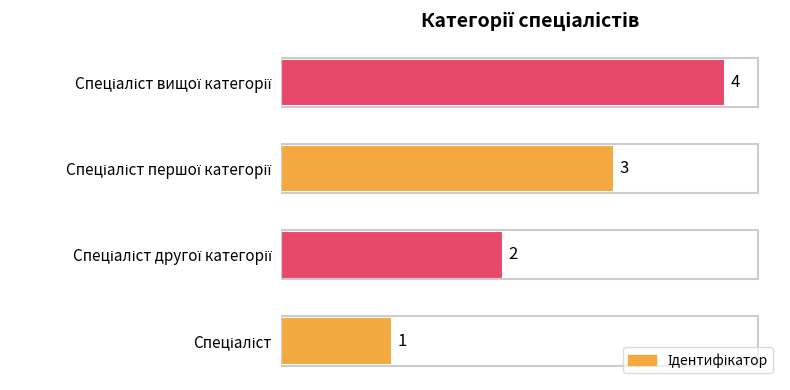

Count the values in the range 2 to 4.

3